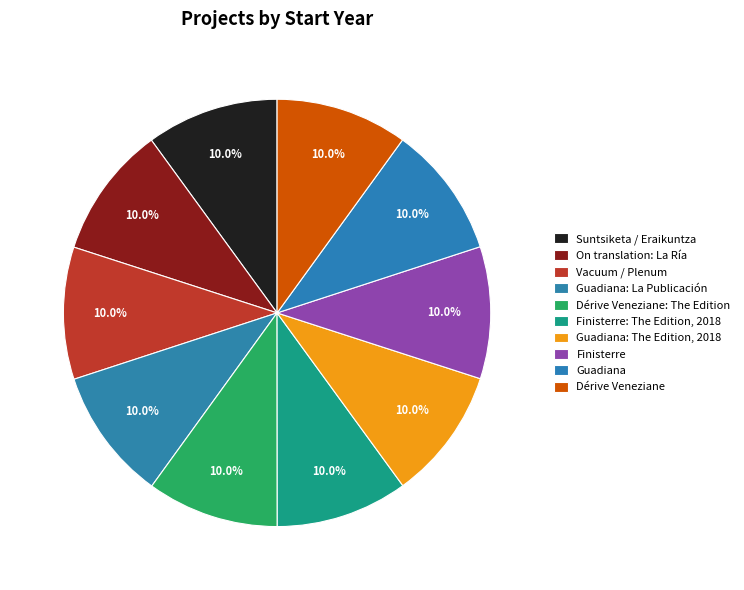

To the nearest percent, what percentage of the pie is Guadiana: The Edition, 2018?

10%